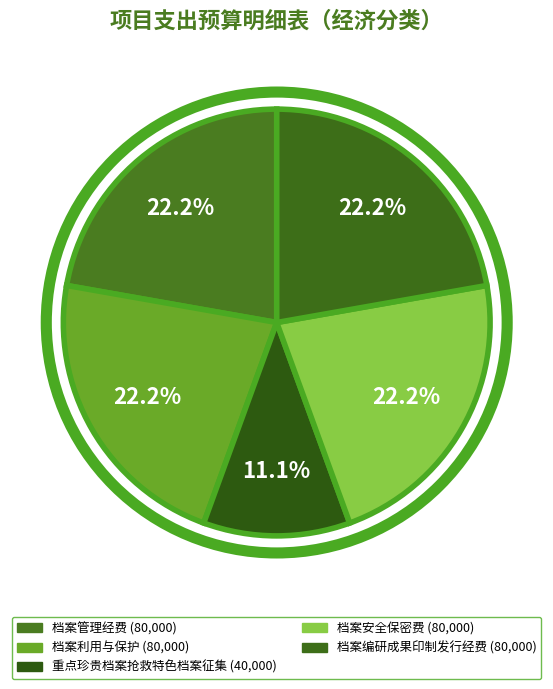

Is there any slice that represents more than half of the pie?

No